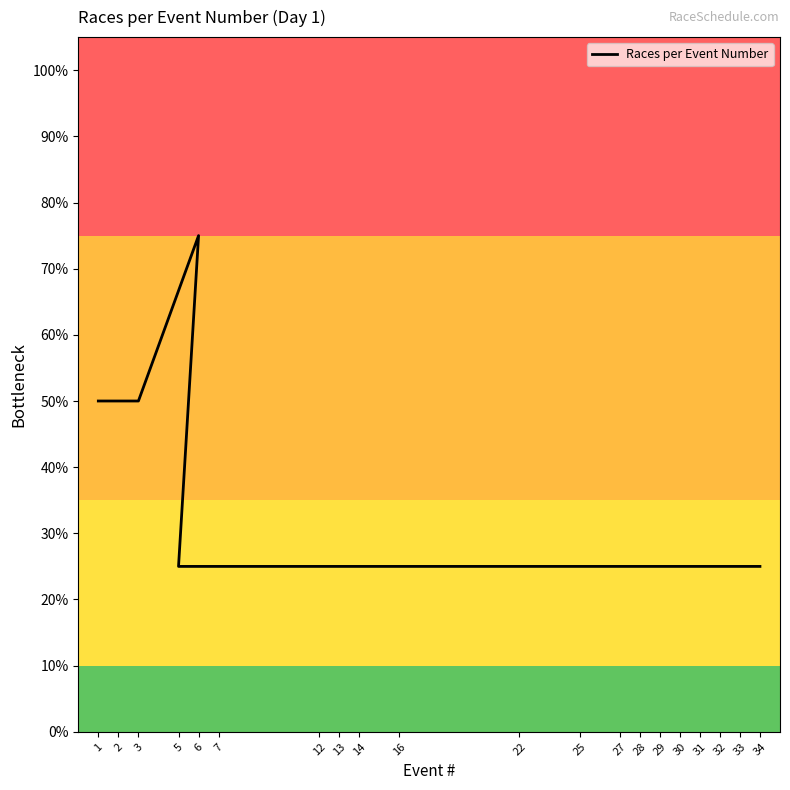

Is it true that the value at 7 is 25?

True